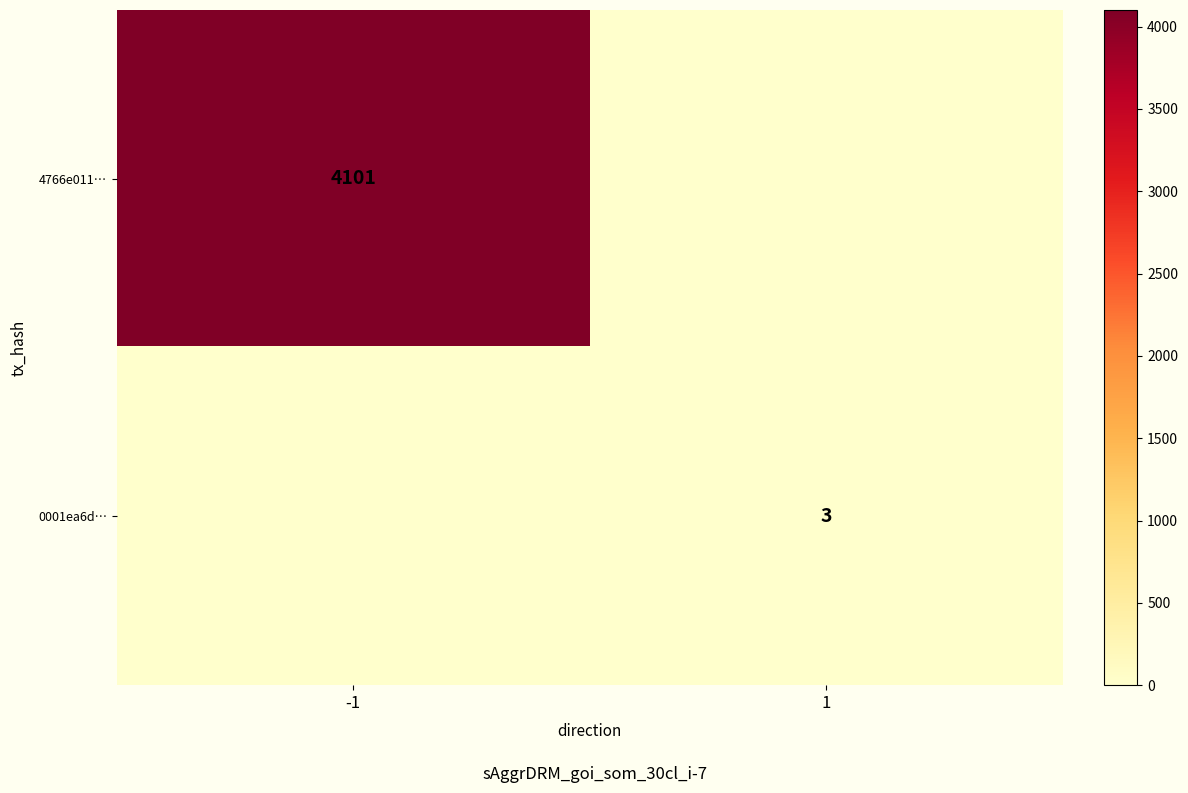

Is it true that 0001ea6d… equals 3 at 1?

True